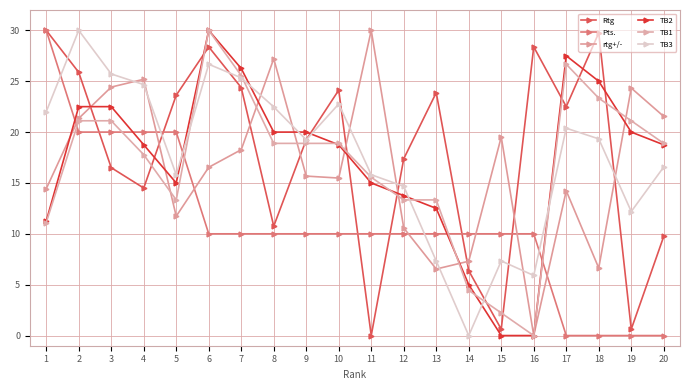

What is the total value across all series at 16?

44.3